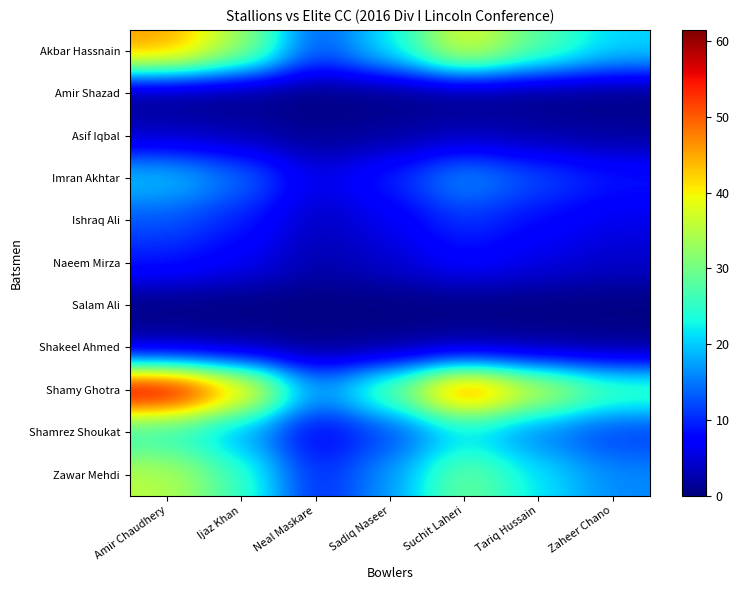

What is the difference between the maximum and minimum values in the Asif Iqbal series?

2.8